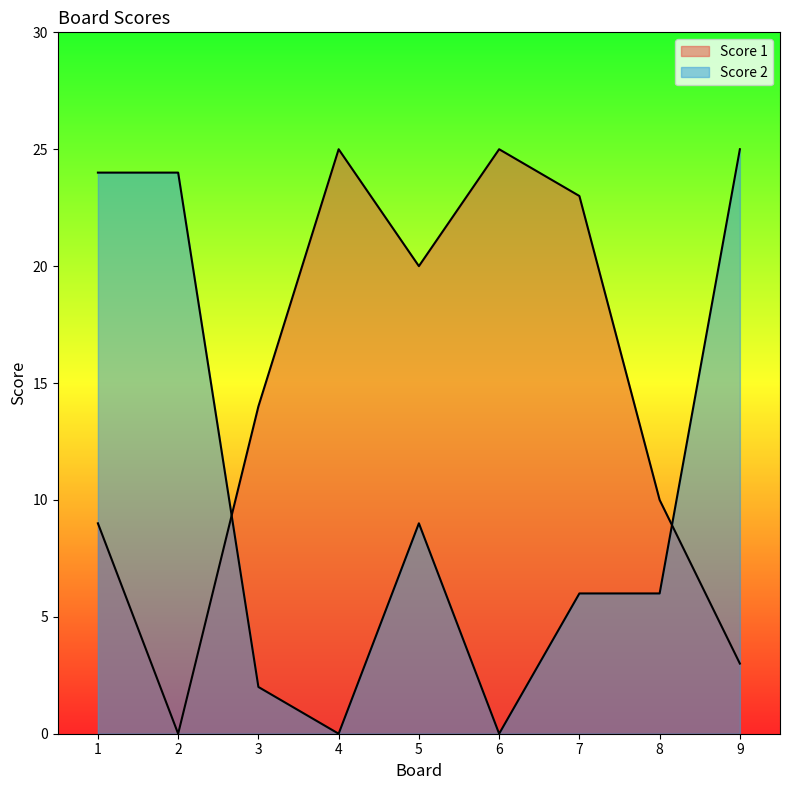

Which has a higher value, 2 or 5?

5